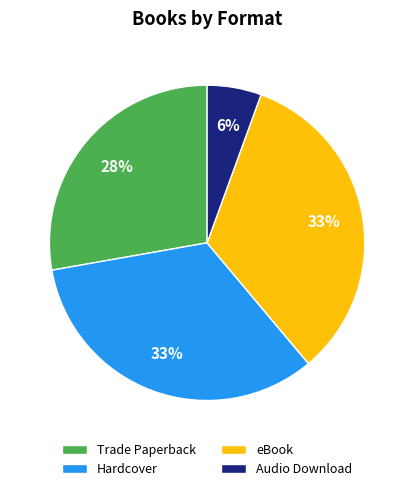

What percentage is the Hardcover slice, to the nearest percent?

33%